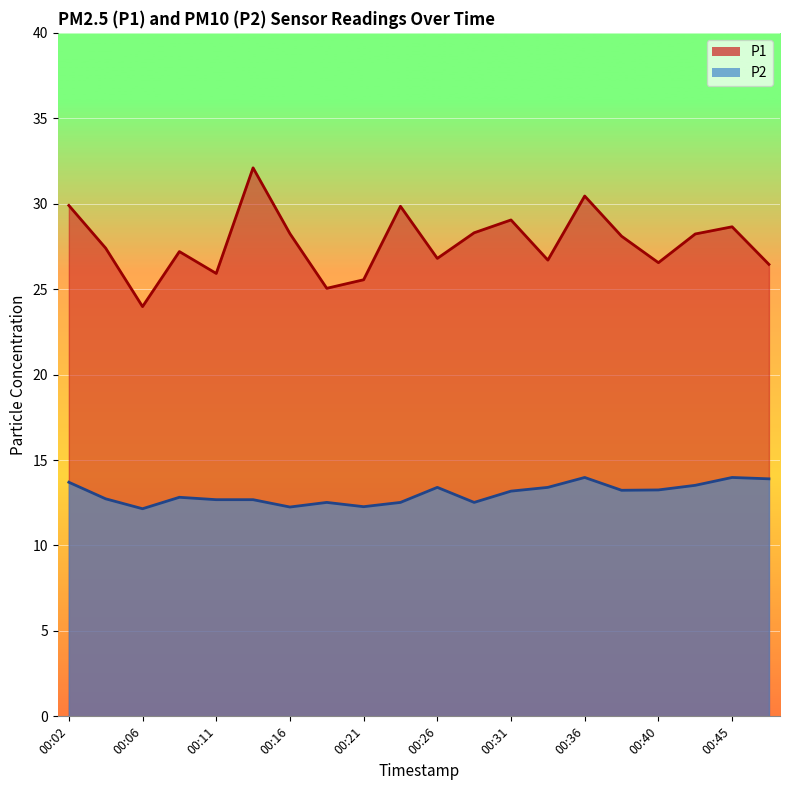

How many values in the P2 series are below 13?

10